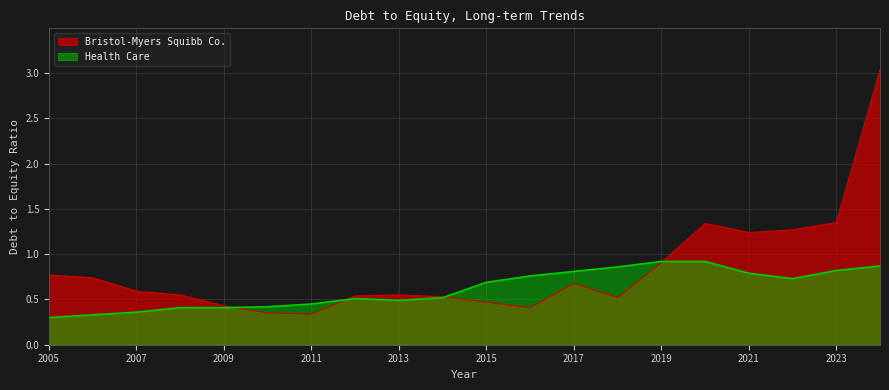

Rank the series at 2013 from lowest to highest value.

Health Care, Bristol-Myers Squibb Co.